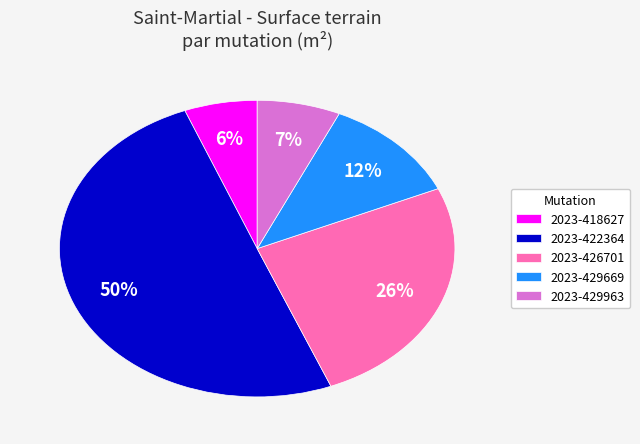

The 2023-422364 slice represents 50% of the pie. True or false?

True